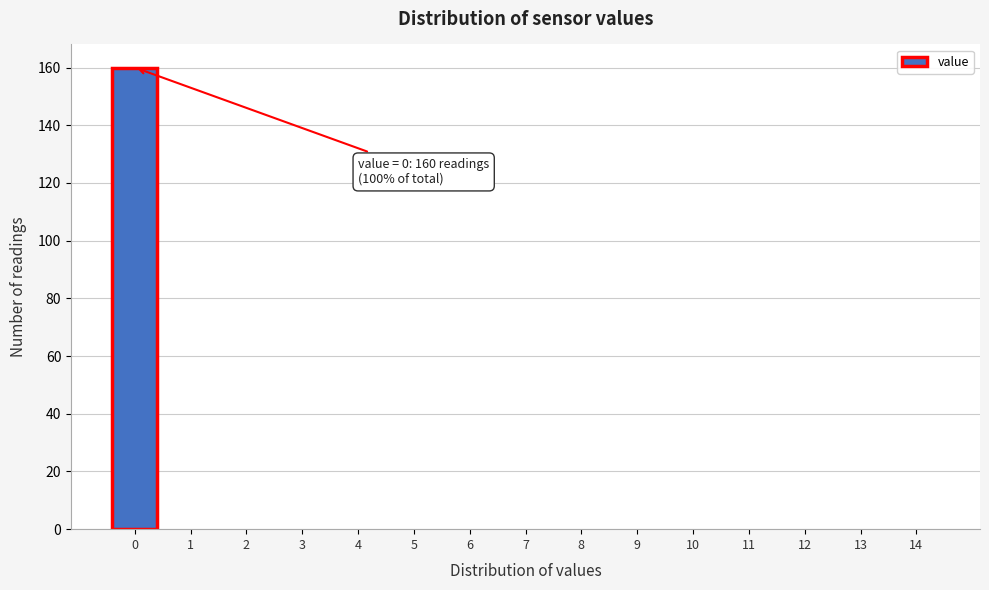

Reading right to left, what are all the values shown in this chart?

14=0	13=0	12=0	11=0	10=0	9=0	8=0	7=0	6=0	5=0	4=0	3=0	2=0	1=0	0=160